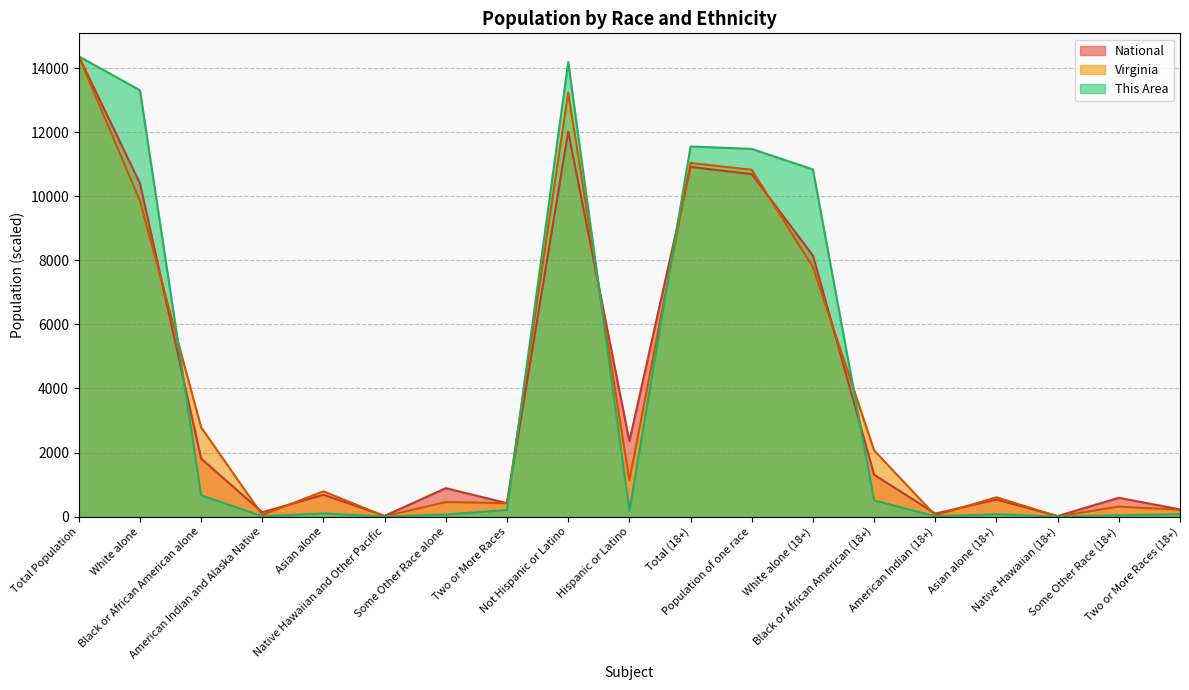

Read the National value at Two or More Races.

419.2